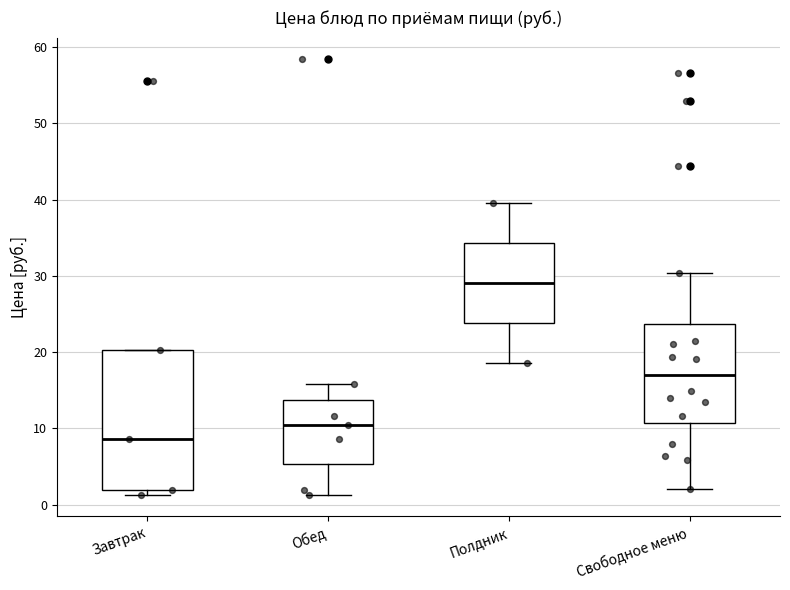

Reading left to right, transcribe this box plot: for each box, give where its median line is, the range the box spans, and where its two whiskers end, as read against the y-axis. The values are not printed on the chart, so give them approximately, as read against the axis.

Завтрак: median 9, box 2 to 20, whiskers 1 to 20
Обед: median 10, box 5 to 14, whiskers 1 to 16
Полдник: median 29, box 24 to 34, whiskers 19 to 40
Свободное меню: median 17, box 11 to 24, whiskers 2 to 30